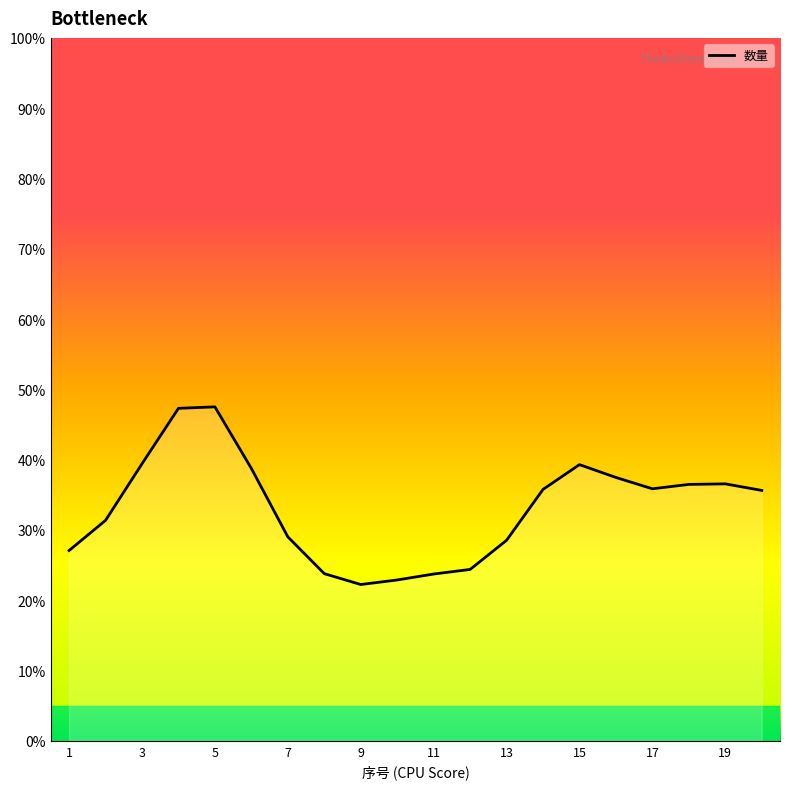

What value does the data have at 13?

28.5